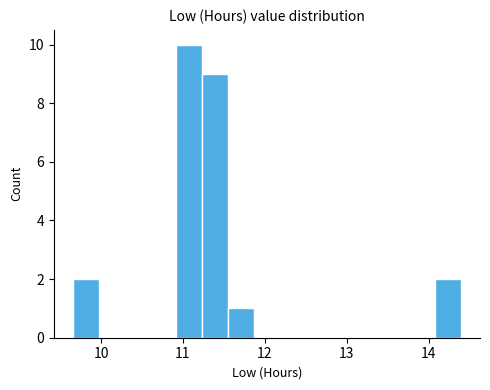

Read against the x-axis, roughly where is the centre of the tallest bar?

11.1